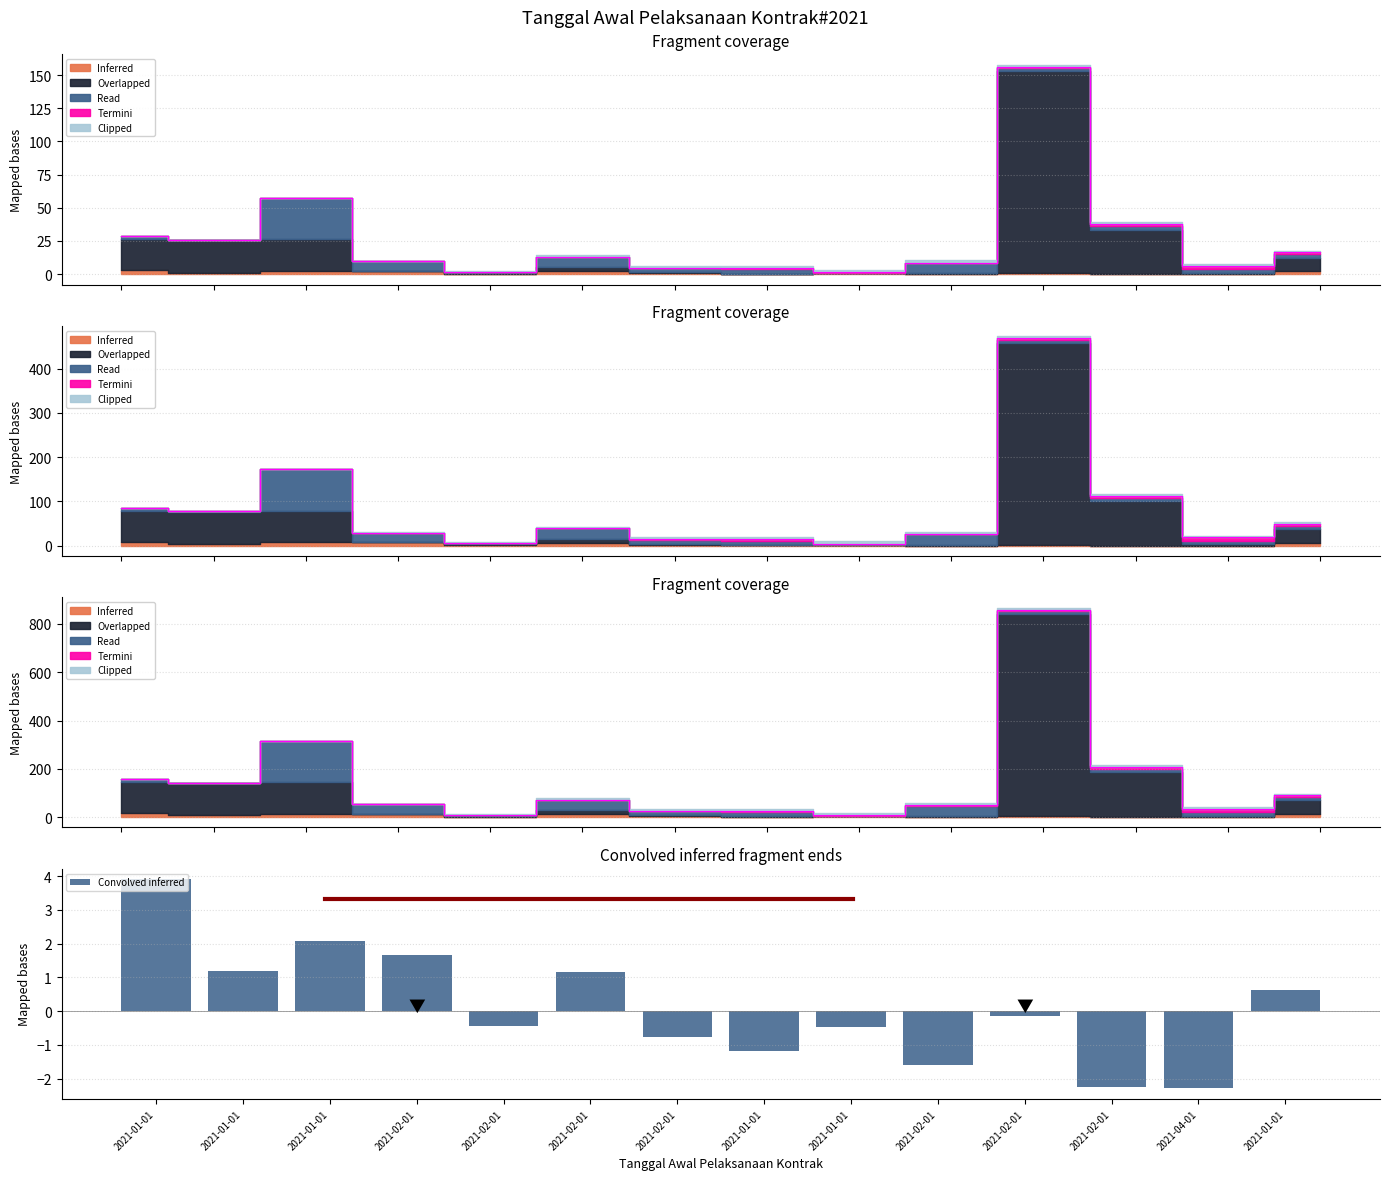

Reading left to right, extract all data points from this chart.

3.9	1.2	2.1	1.7	-0.4	1.2	-0.8	-1.2	-0.5	-1.6	-0.1	-2.2	-2.3	0.6